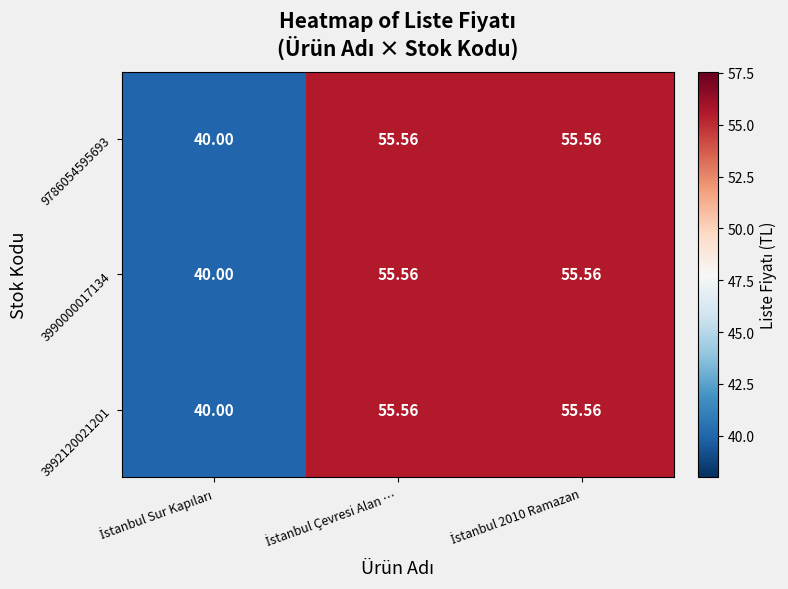

Which series changed the most between İstanbul Sur Kapıları and İstanbul Çevresi Alan …?

9786054595693